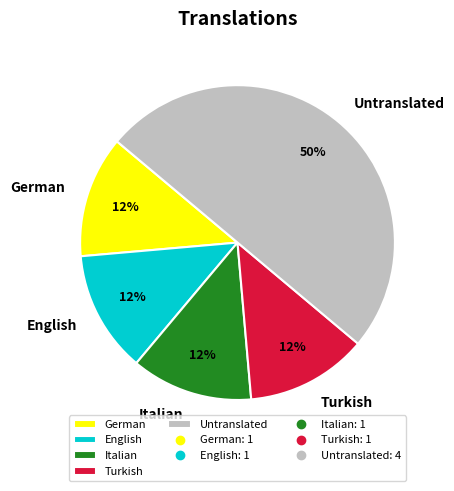

Does English account for over 50% of the chart?

No